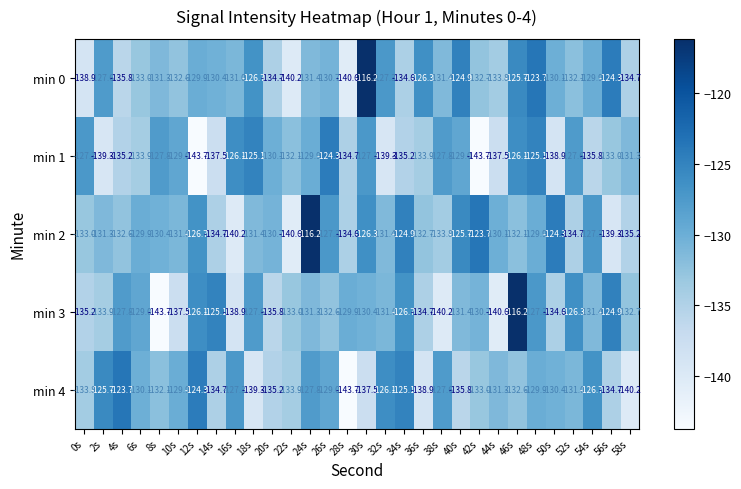

What is the average value of the min 1 series?

-132.2